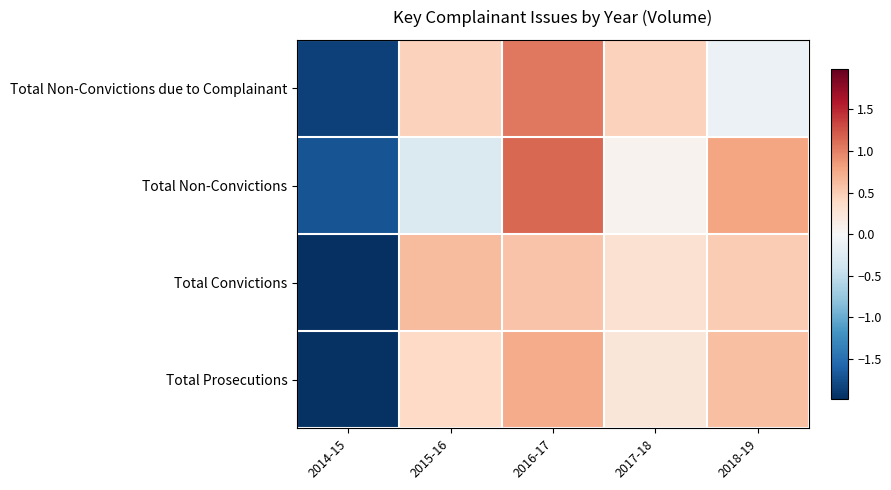

At which category does the chart reach its minimum across all series?

2014-15